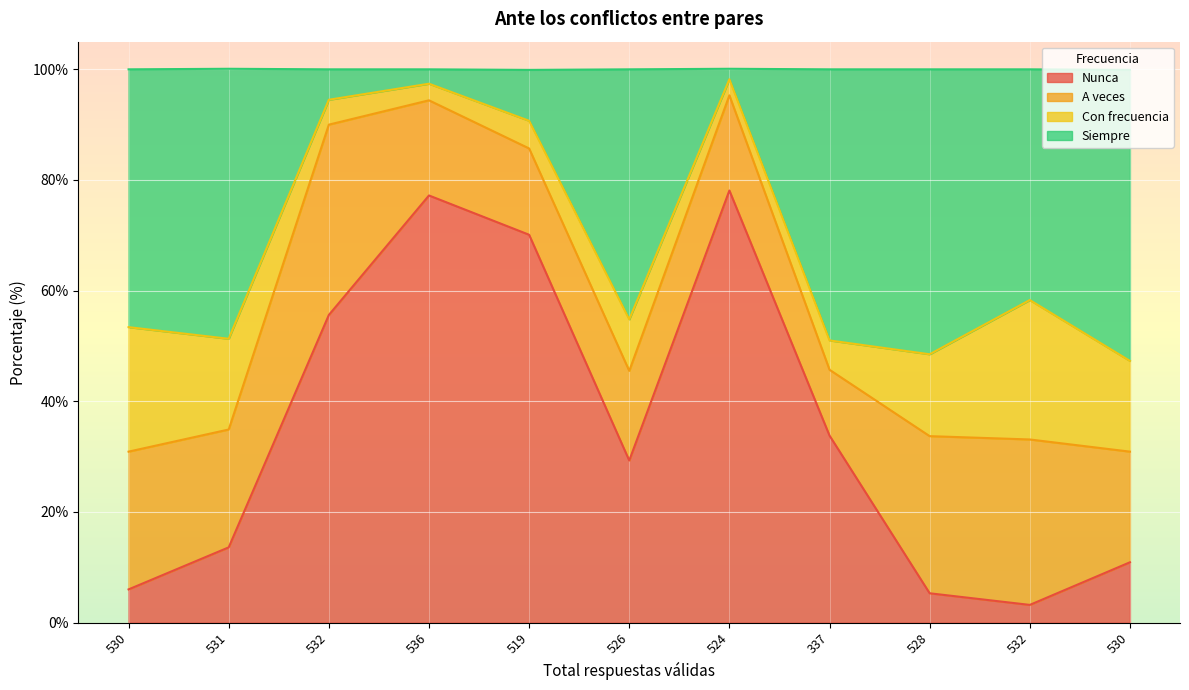

At which category is the sum across all series the highest?

524